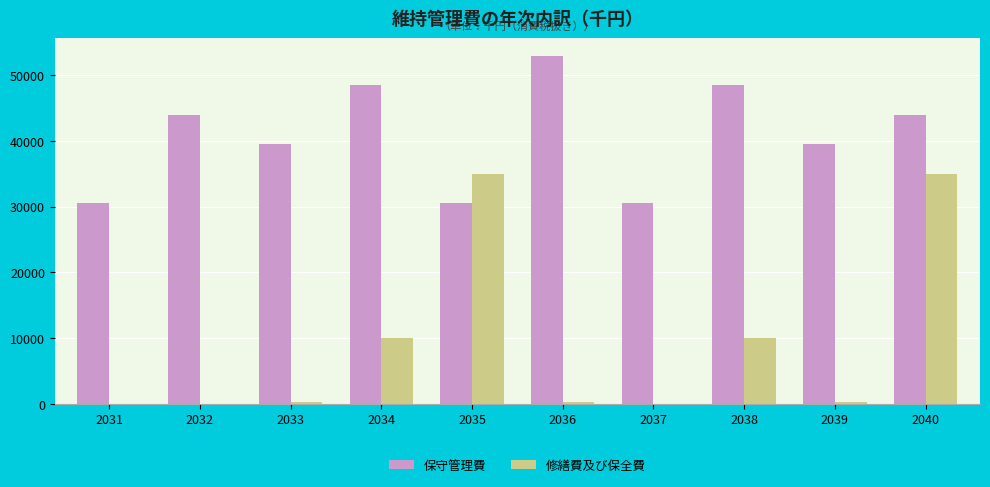

What are all the series names shown in the legend?

保守管理費, 修繕費及び保全費